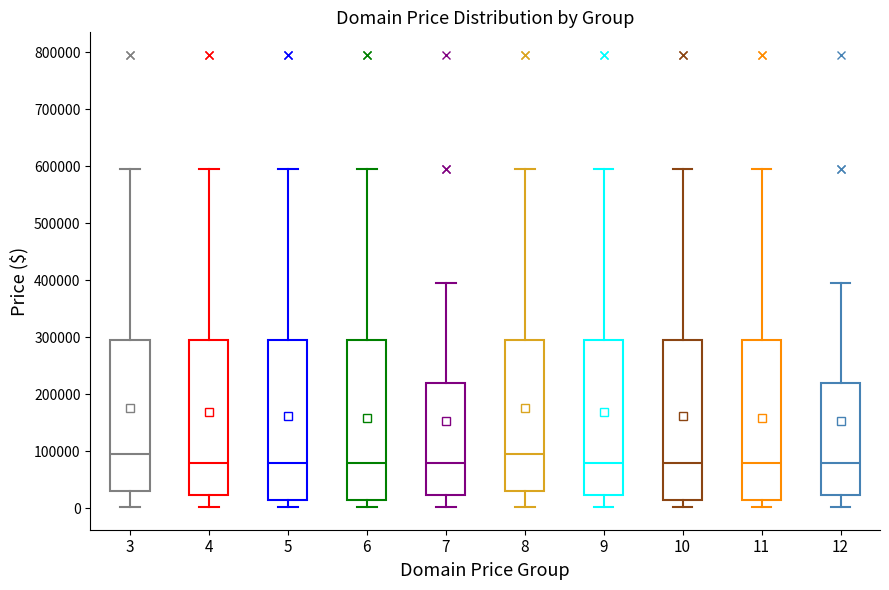

Where does the lower whisker of the box at x = 11 end on the y-axis? The values are not printed on the chart, so give them approximately, as read against the axis.

0